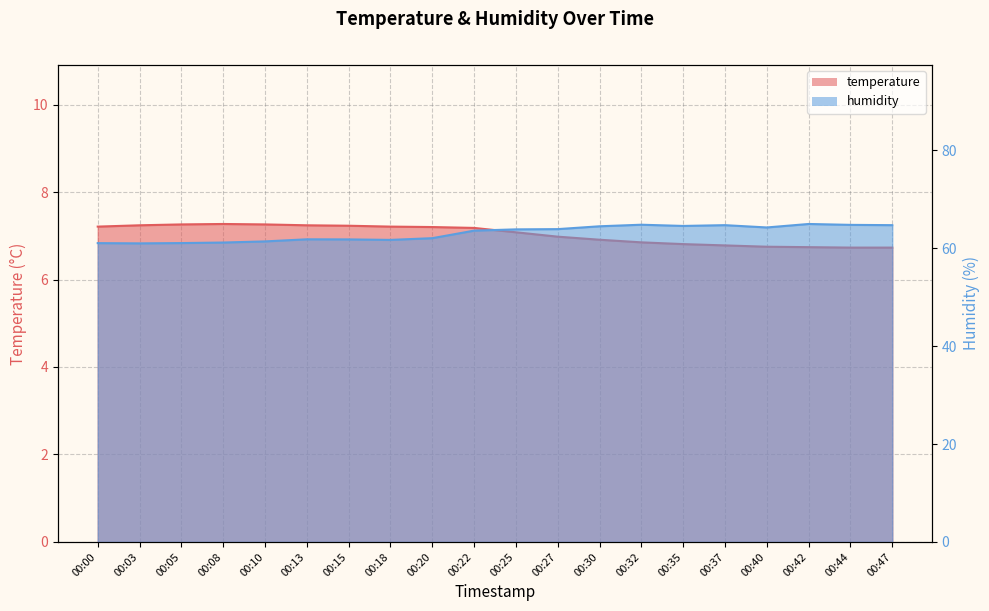

The value of humidity at 00:35 is 105.5. True or false?

False